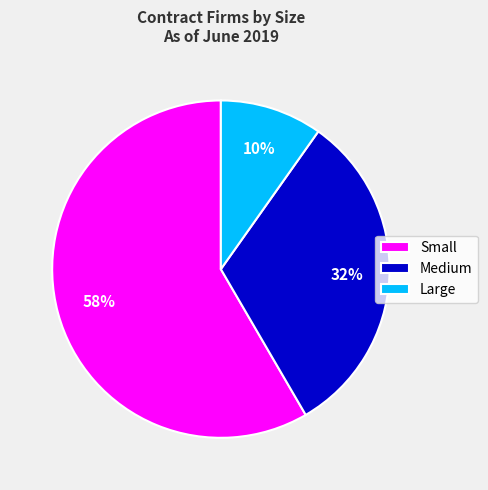

How many slices are in this pie chart?

3